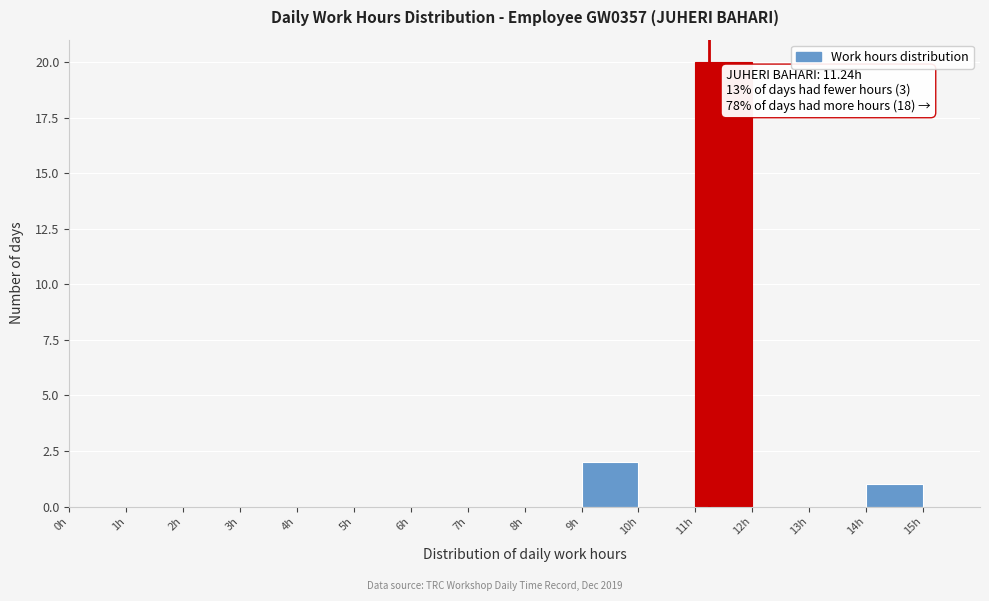

Over which range of the x-axis is the bar tallest?

11 to 12